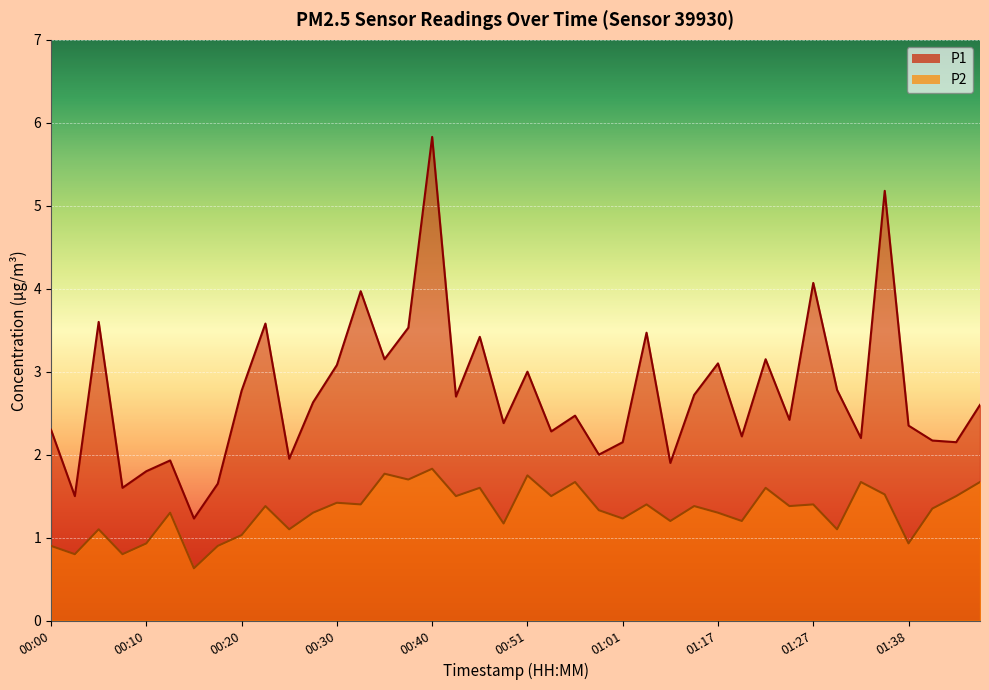

Rank the series by their average value, from highest to lowest.

P1, P2